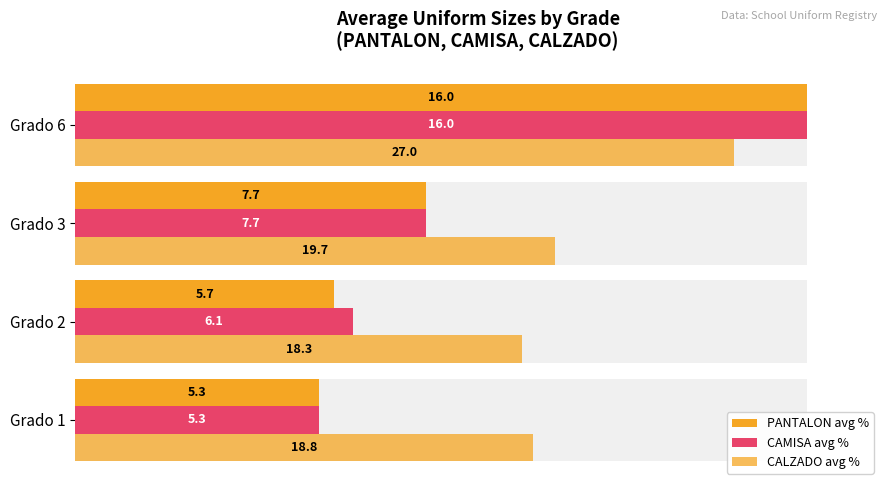

Is it true that CAMISA avg % equals 64.9 at Grado 3?

False